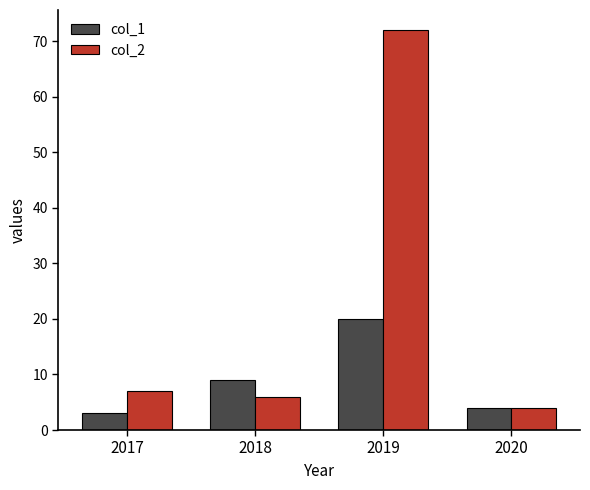

Which series has the widest spread of values?

col_2